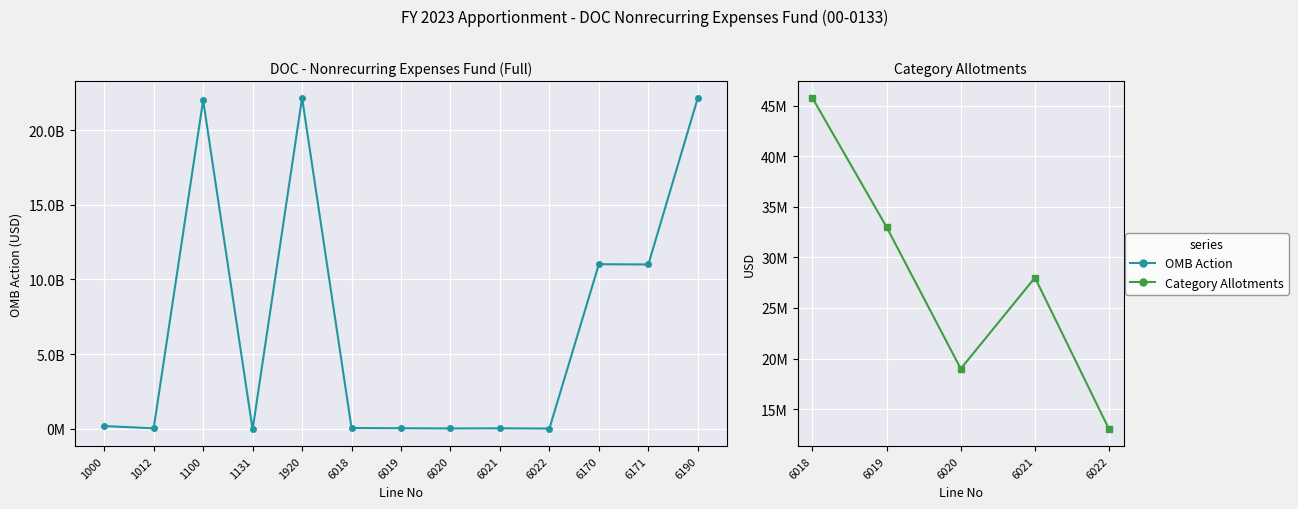

What is the change in value from 1000 to 6021?

-151754141